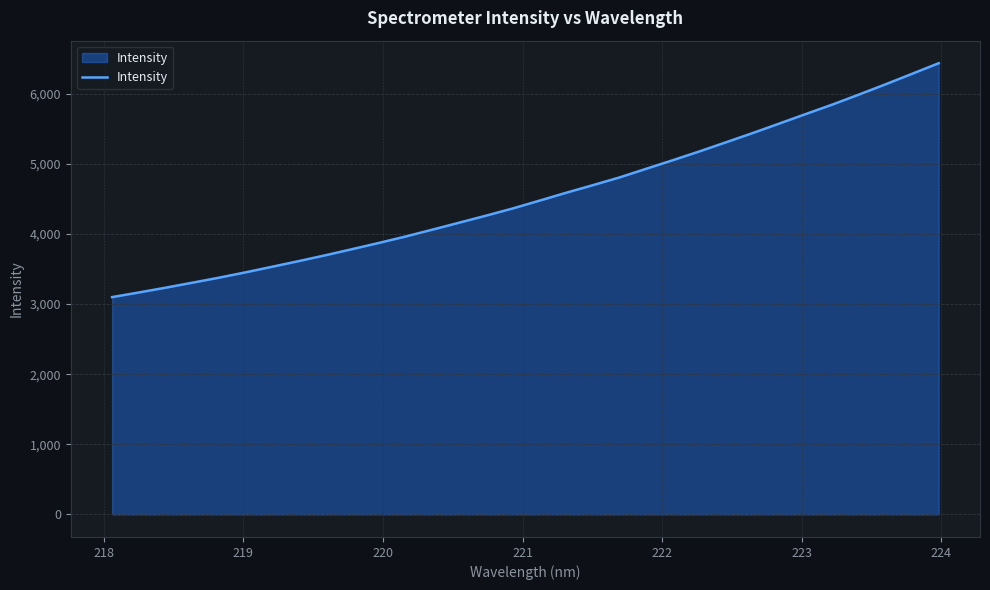

What is the maximum value shown in the chart?

6437.0